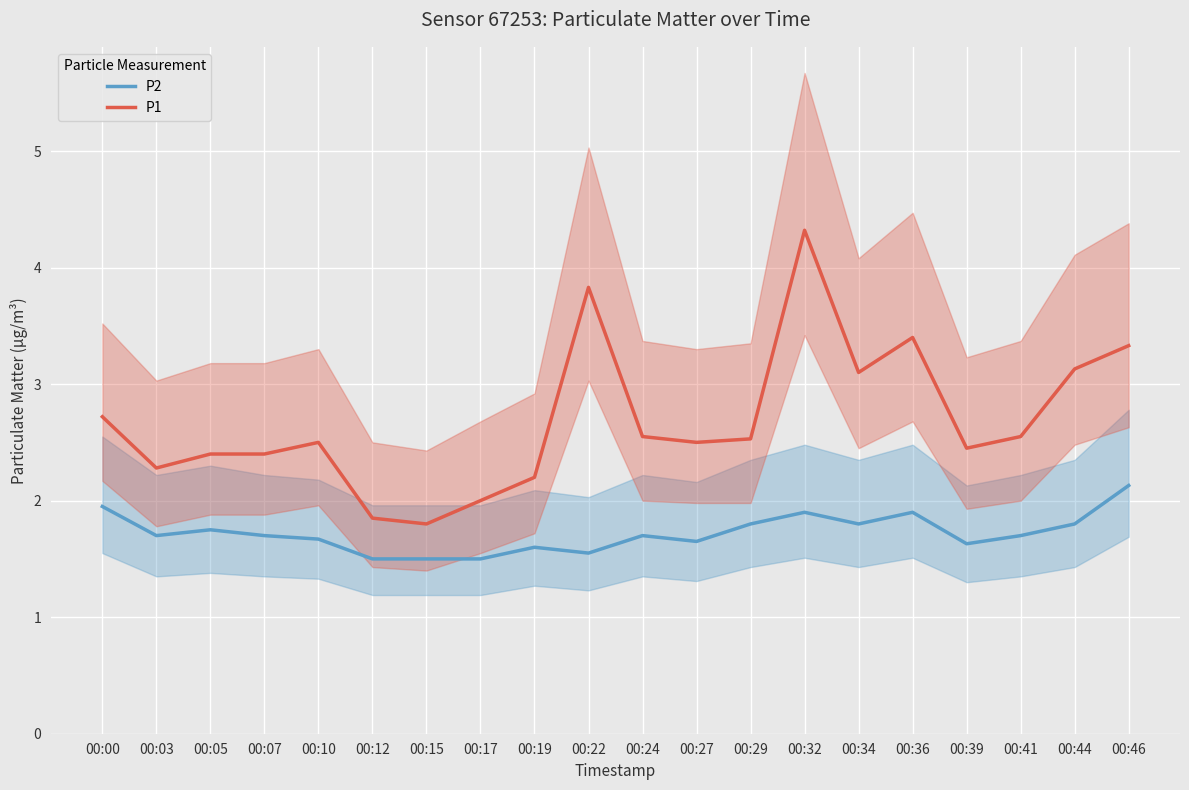

Rank the categories by P1 value from lowest to highest.

00:15, 00:12, 00:17, 00:19, 00:03, 00:05, 00:07, 00:39, 00:10, 00:27, 00:29, 00:24, 00:41, 00:00, 00:34, 00:44, 00:46, 00:36, 00:22, 00:32